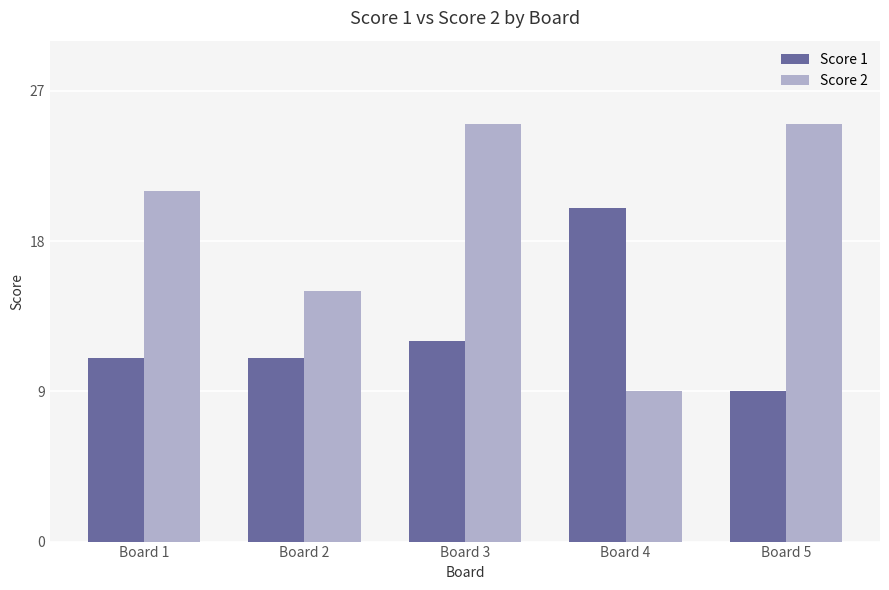

List the series in order of their overall mean, highest first.

Score 2, Score 1